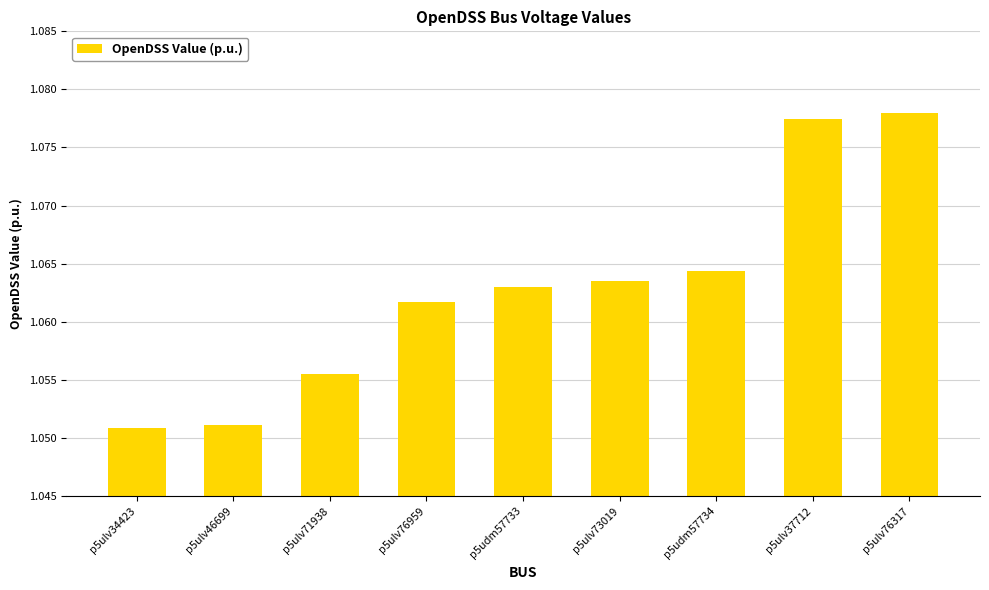

What is the sum of the values at p5udm57733 and p5ulv71938?

2.1